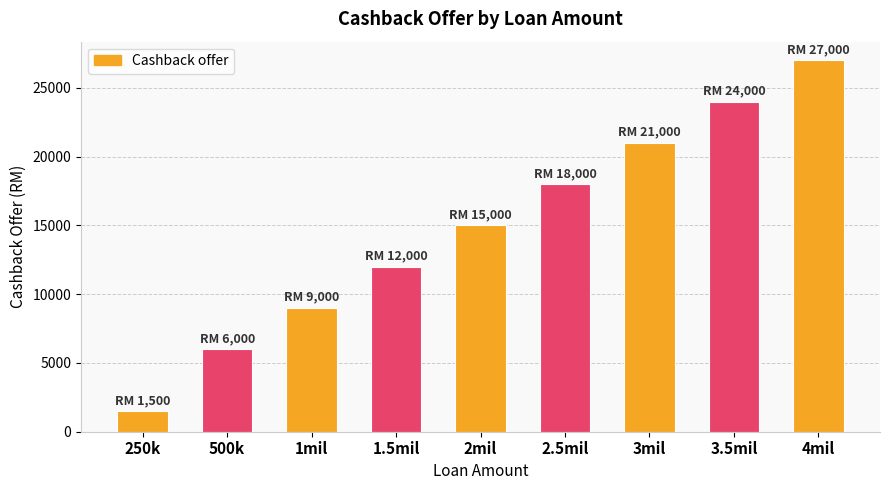

At which label is the value closest to 14250?

2mil